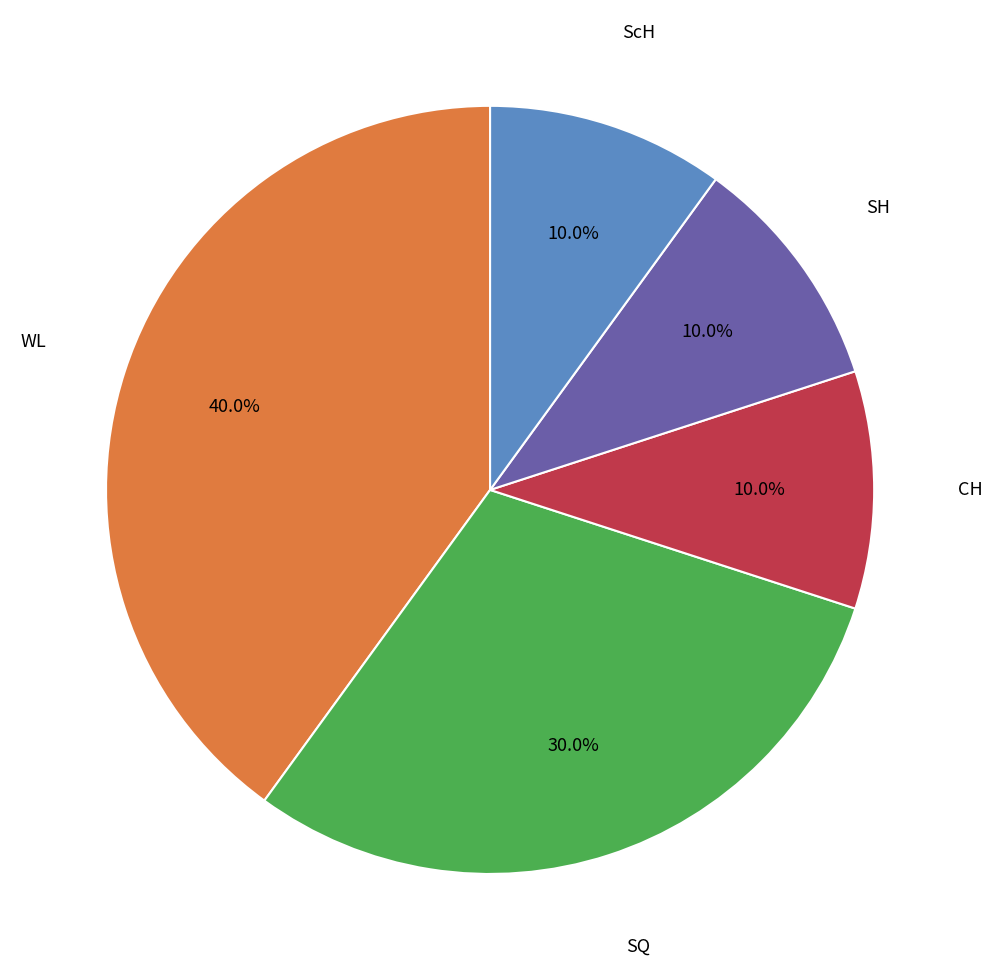

Does any single category account for the majority?

No